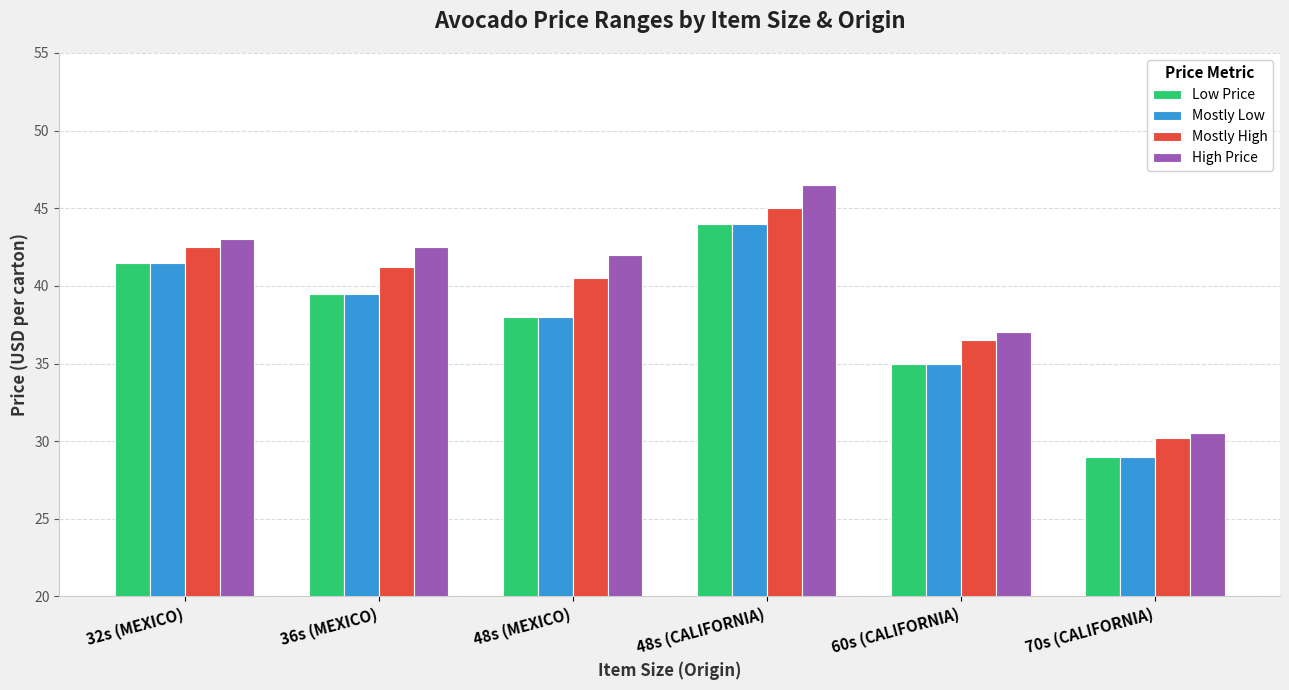

Are the bars grouped side by side (vs. stacked)?

Yes